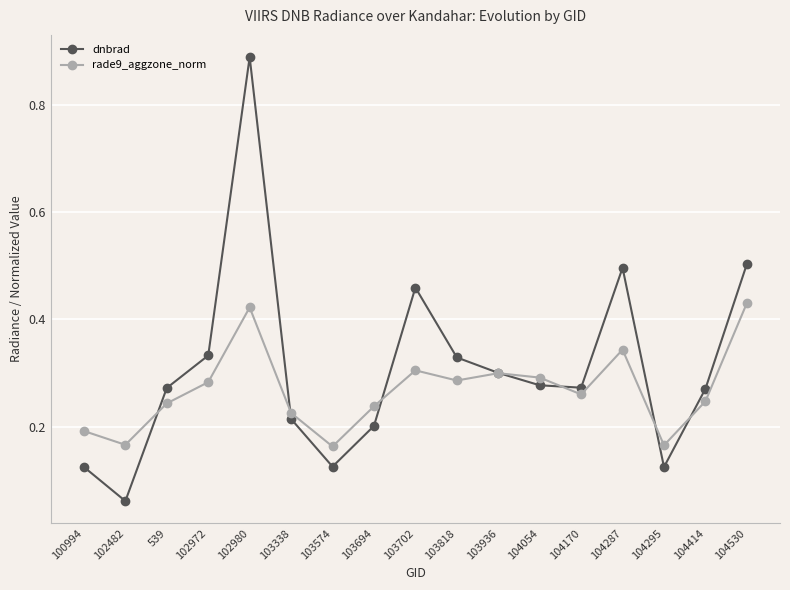

Which series has the largest total across all categories?

dnbrad